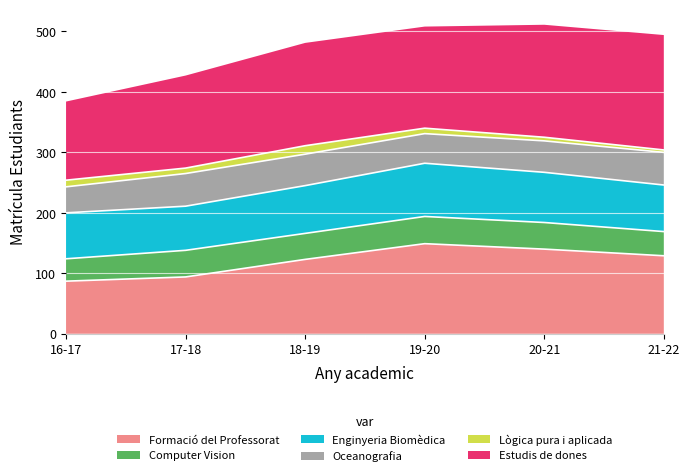

True or false: Formació del Professorat has a value of 94 at 17-18.

True